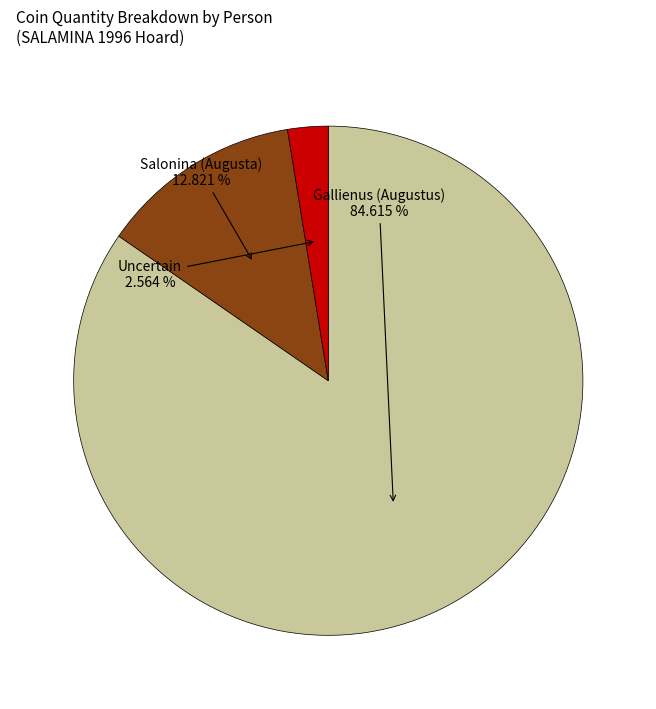

Is there any slice that represents more than half of the pie?

Yes